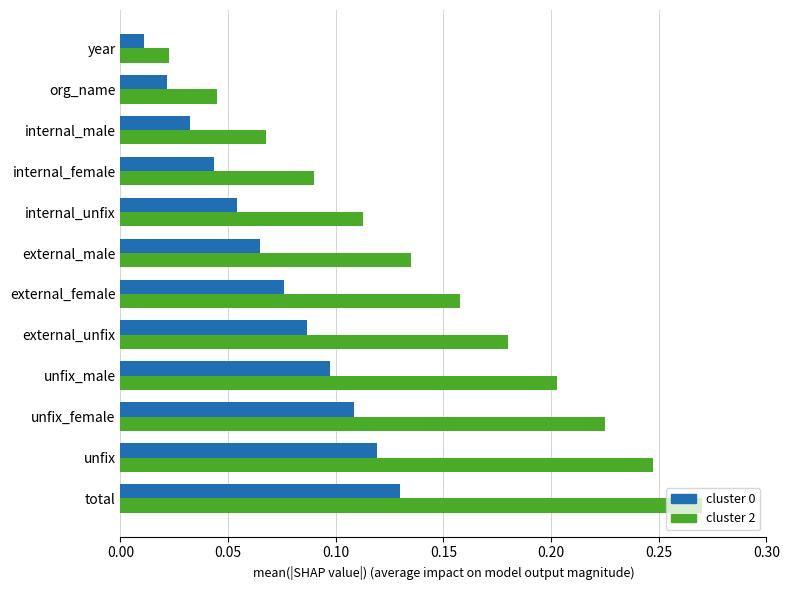

Which category has the highest value in the cluster 2 series?

total